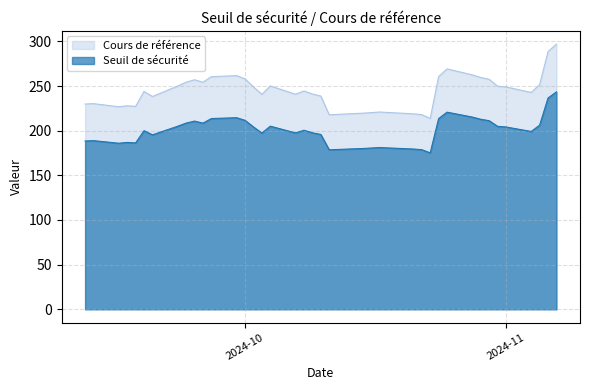

At 2024-10-30, list the series in order from largest to smallest.

Cours de référence, Seuil de sécurité